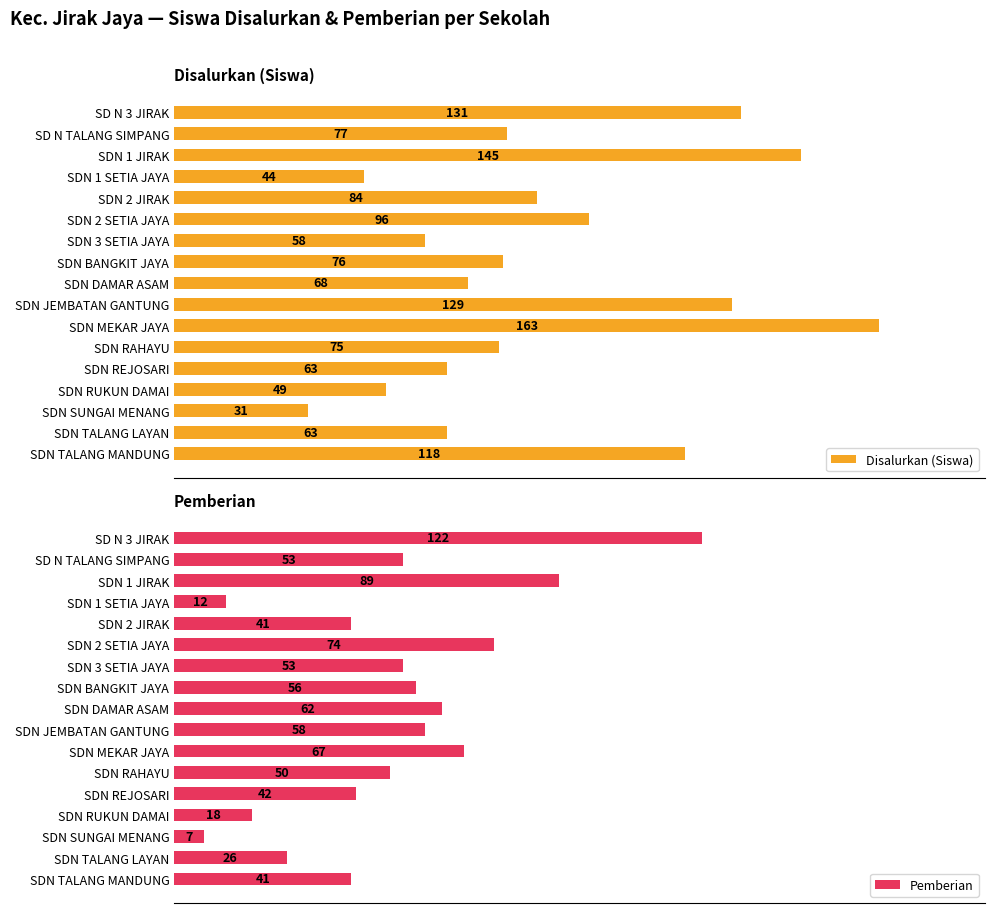

At which label is Disalurkan (Siswa) closest to 97?

SDN 2 SETIA JAYA